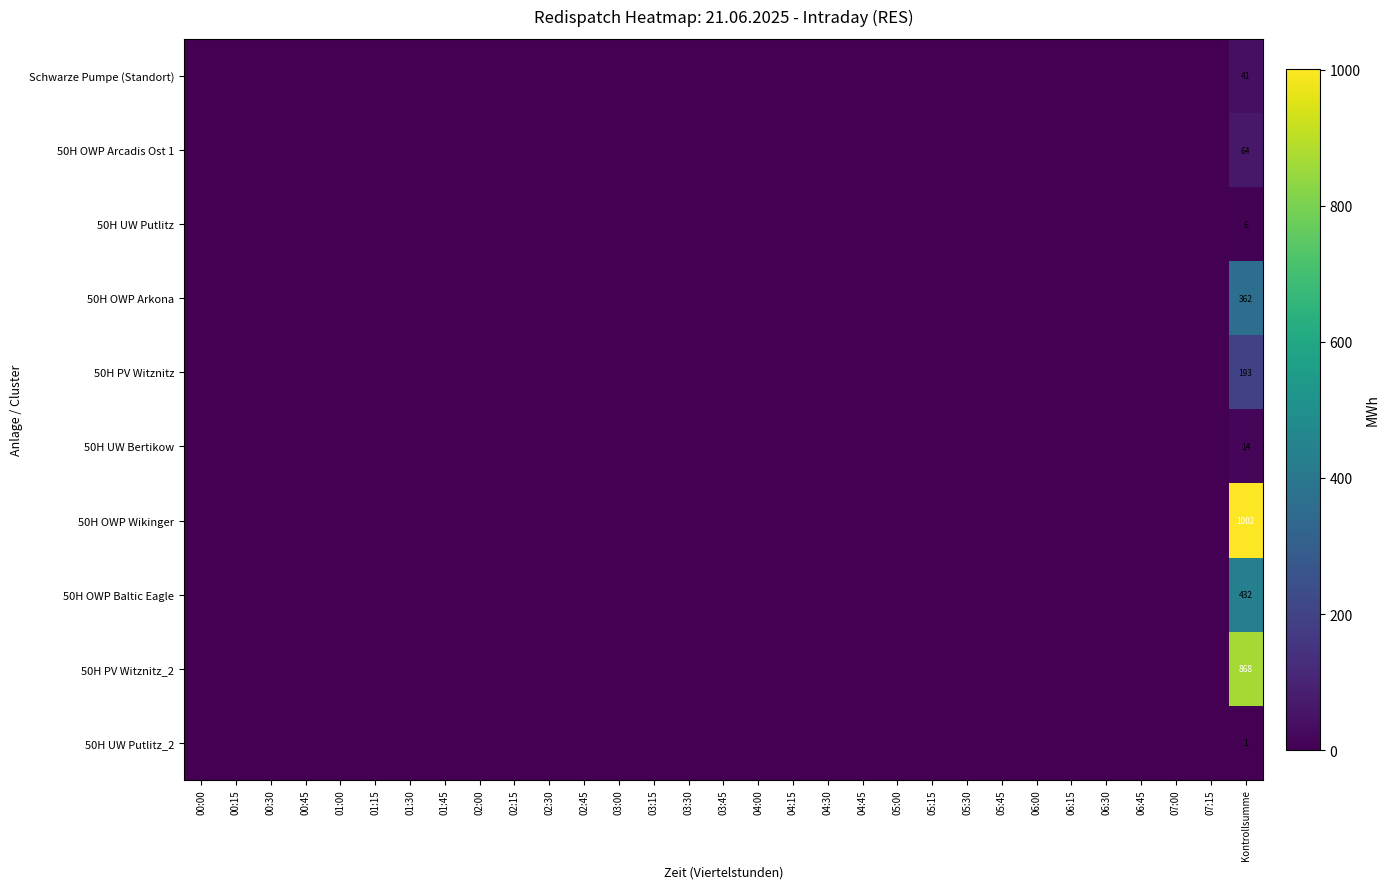

Rank the series at Kontrollsumme from lowest to highest value.

50H UW Putlitz_2, 50H UW Putlitz, 50H UW Bertikow, Schwarze Pumpe (Standort), 50H OWP Arcadis Ost 1, 50H PV Witznitz, 50H OWP Arkona, 50H OWP Baltic Eagle, 50H PV Witznitz_2, 50H OWP Wikinger